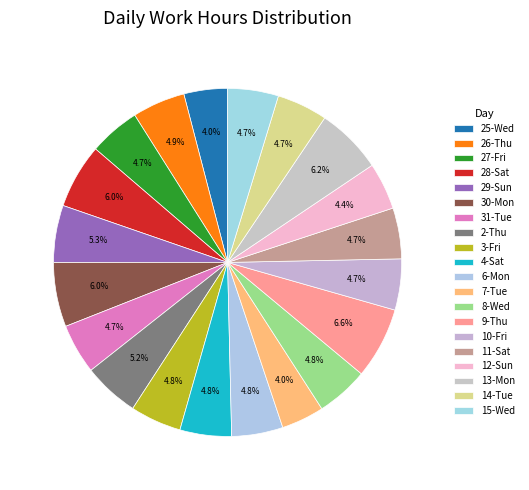

Rank the categories by value from lowest to highest.

7-Tue, 25-Wed, 12-Sun, 31-Tue, 14-Tue, 15-Wed, 11-Sat, 10-Fri, 27-Fri, 3-Fri, 6-Mon, 4-Sat, 8-Wed, 26-Thu, 2-Thu, 29-Sun, 30-Mon, 28-Sat, 13-Mon, 9-Thu